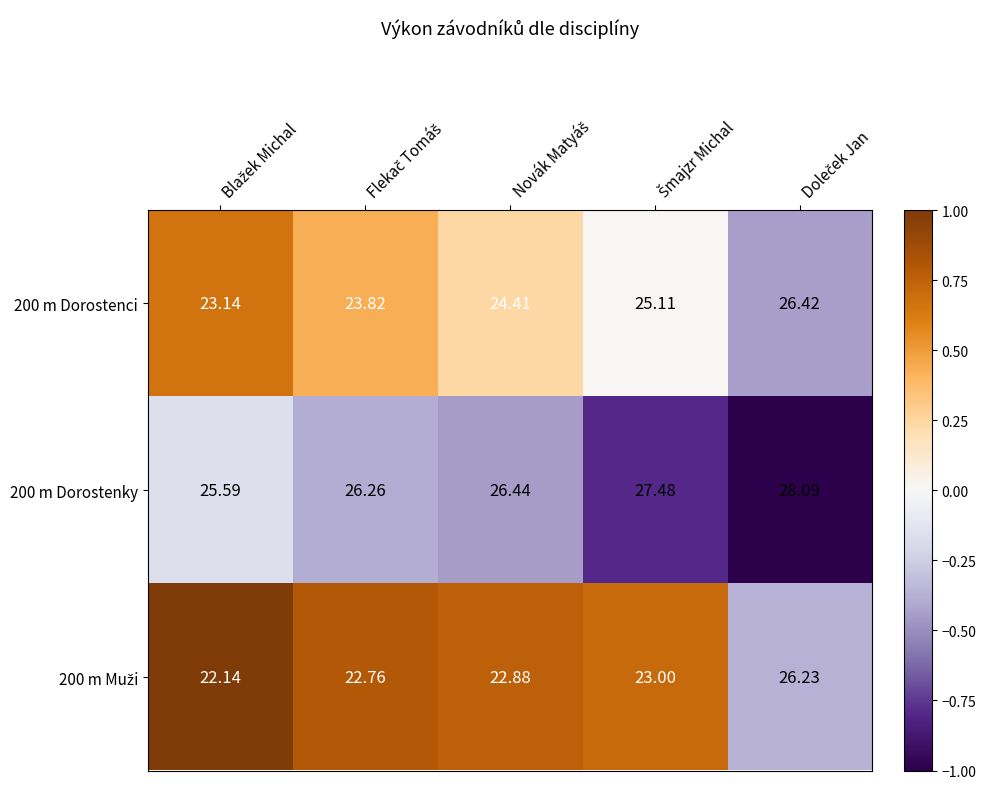

How many data points does each series have?

5